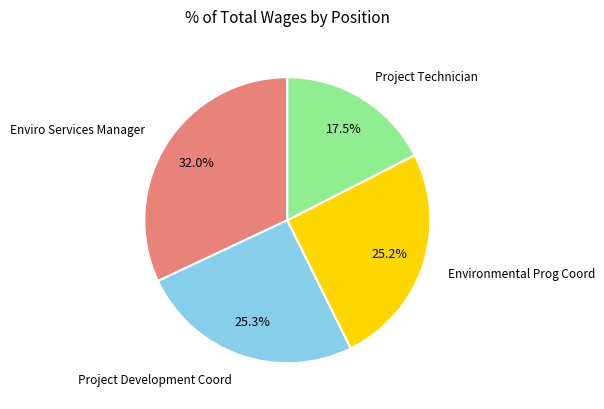

Is Enviro Services Manager the majority of the pie?

No